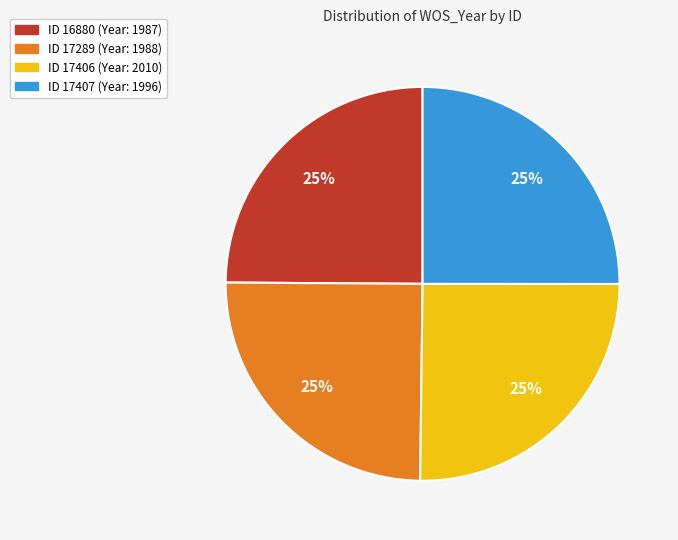

Count the number of slices in the pie.

4